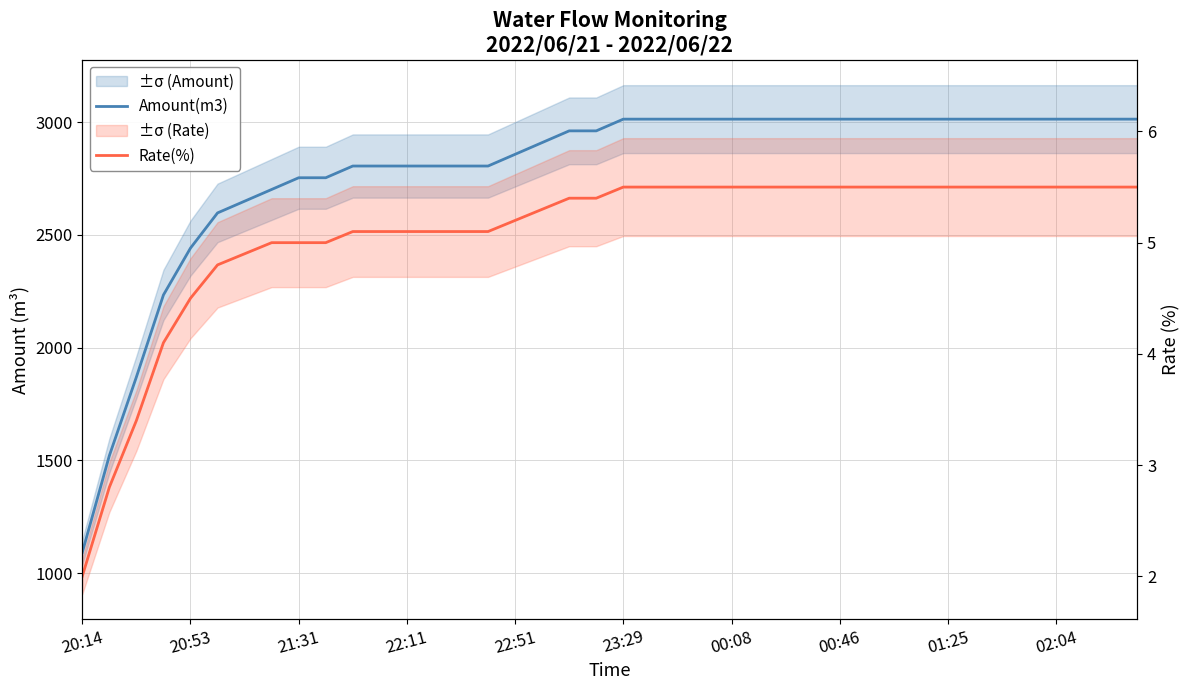

What is the sum of the Amount(m3) values at 19 and 28?

5976.0